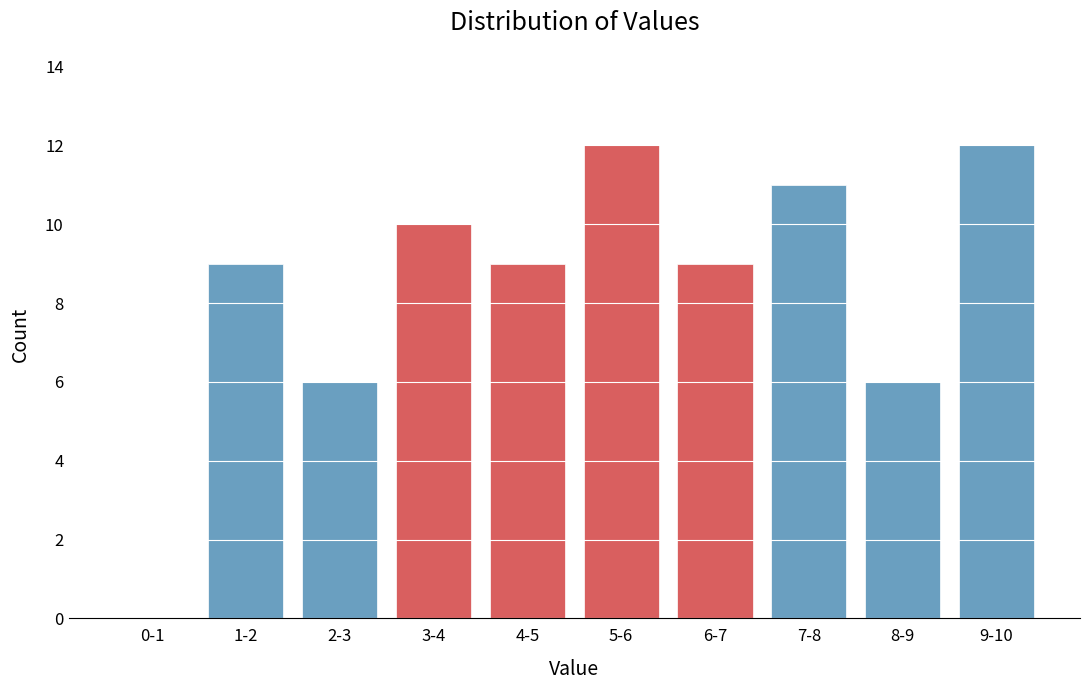

Reading right to left, list all the values displayed in this chart.

9-10=12	8-9=6	7-8=11	6-7=9	5-6=12	4-5=9	3-4=10	2-3=6	1-2=9	0-1=0